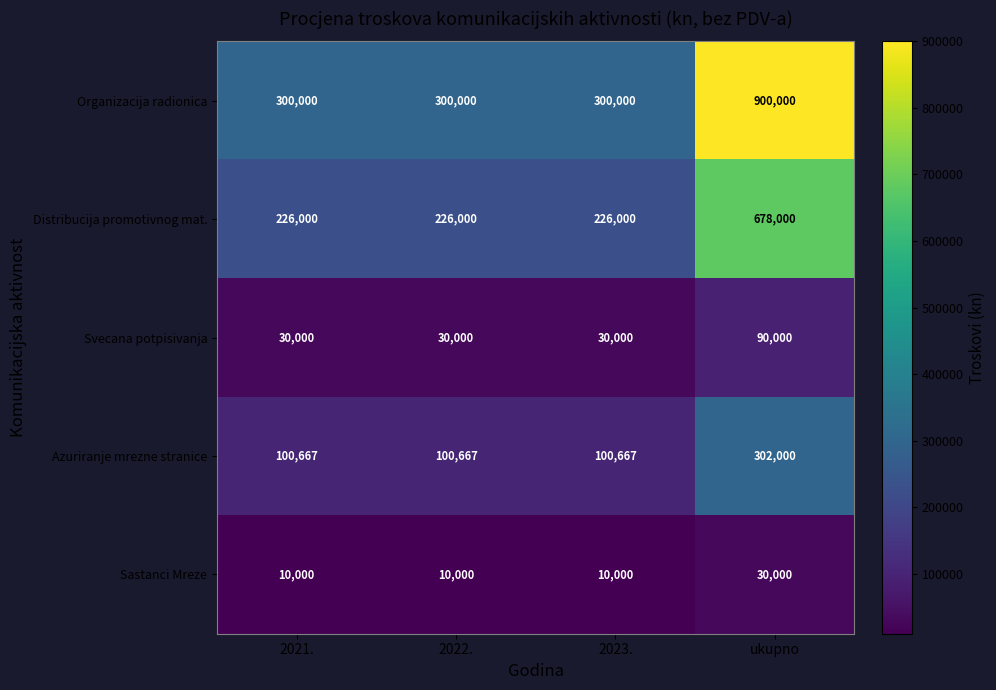

Reading left to right, transcribe all the data shown in this chart.

Organizacija radionica: 2021.=300000	2022.=300000	2023.=300000	ukupno=900000
Distribucija promotivnog mat.: 2021.=226000	2022.=226000	2023.=226000	ukupno=678000
Svecana potpisivanja: 2021.=30000	2022.=30000	2023.=30000	ukupno=90000
Azuriranje mrezne stranice: 2021.=100667	2022.=100667	2023.=100667	ukupno=302000
Sastanci Mreze: 2021.=10000	2022.=10000	2023.=10000	ukupno=30000